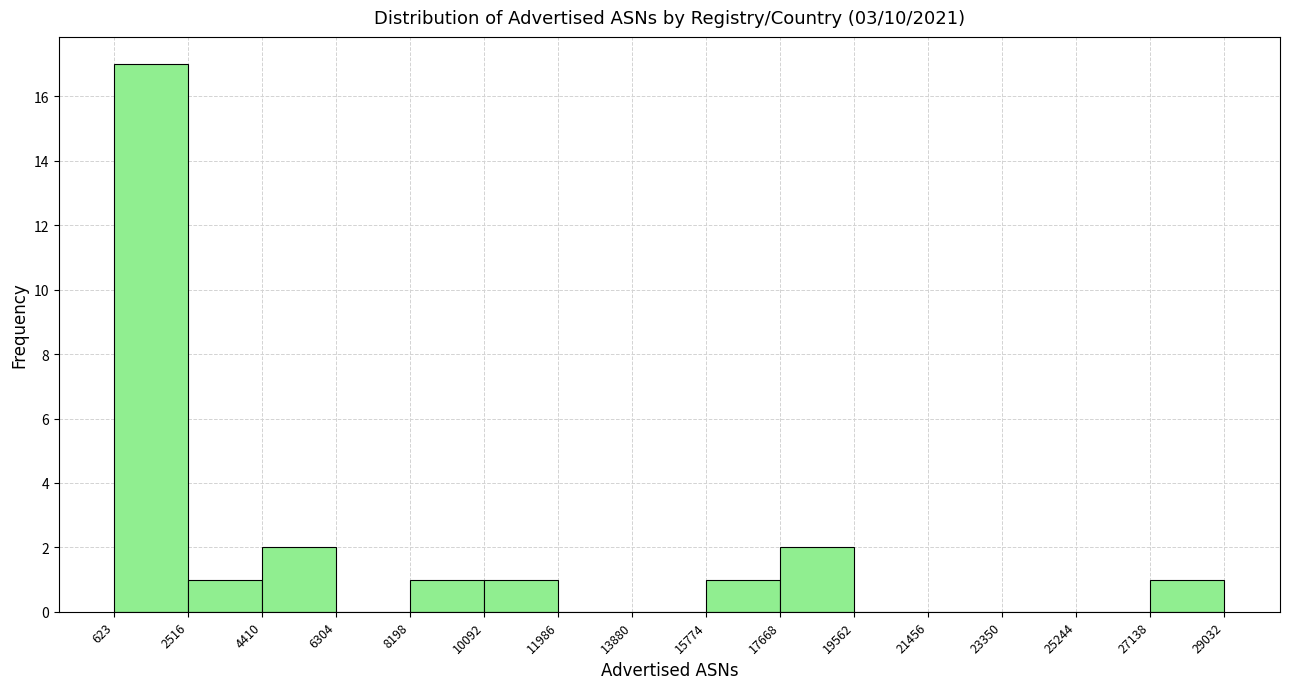

Reading left to right, list every bar in this chart as the range it spans on the x-axis followed by its height. The values are not printed on the chart, so give them approximately, as read against the axis.

623 to 2516: 17
2516 to 4410: 1
4410 to 6304: 2
6304 to 8198: 0
8198 to 10092: 1
10092 to 11986: 1
11986 to 13880: 0
13880 to 15774: 0
15774 to 17668: 1
17668 to 19562: 2
19562 to 21456: 0
21456 to 23350: 0
23350 to 25244: 0
25244 to 27138: 0
27138 to 29032: 1